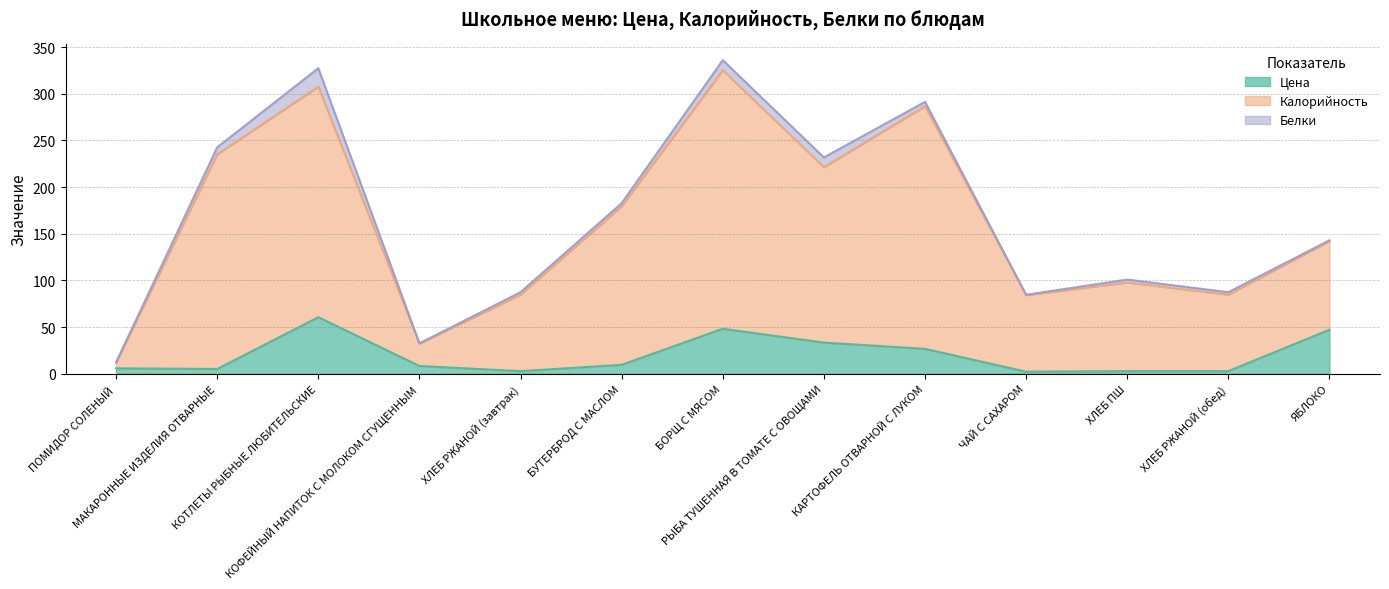

Is it true that Калорийность equals 179.6 at БУТЕРБРОД С МАСЛОМ?

True